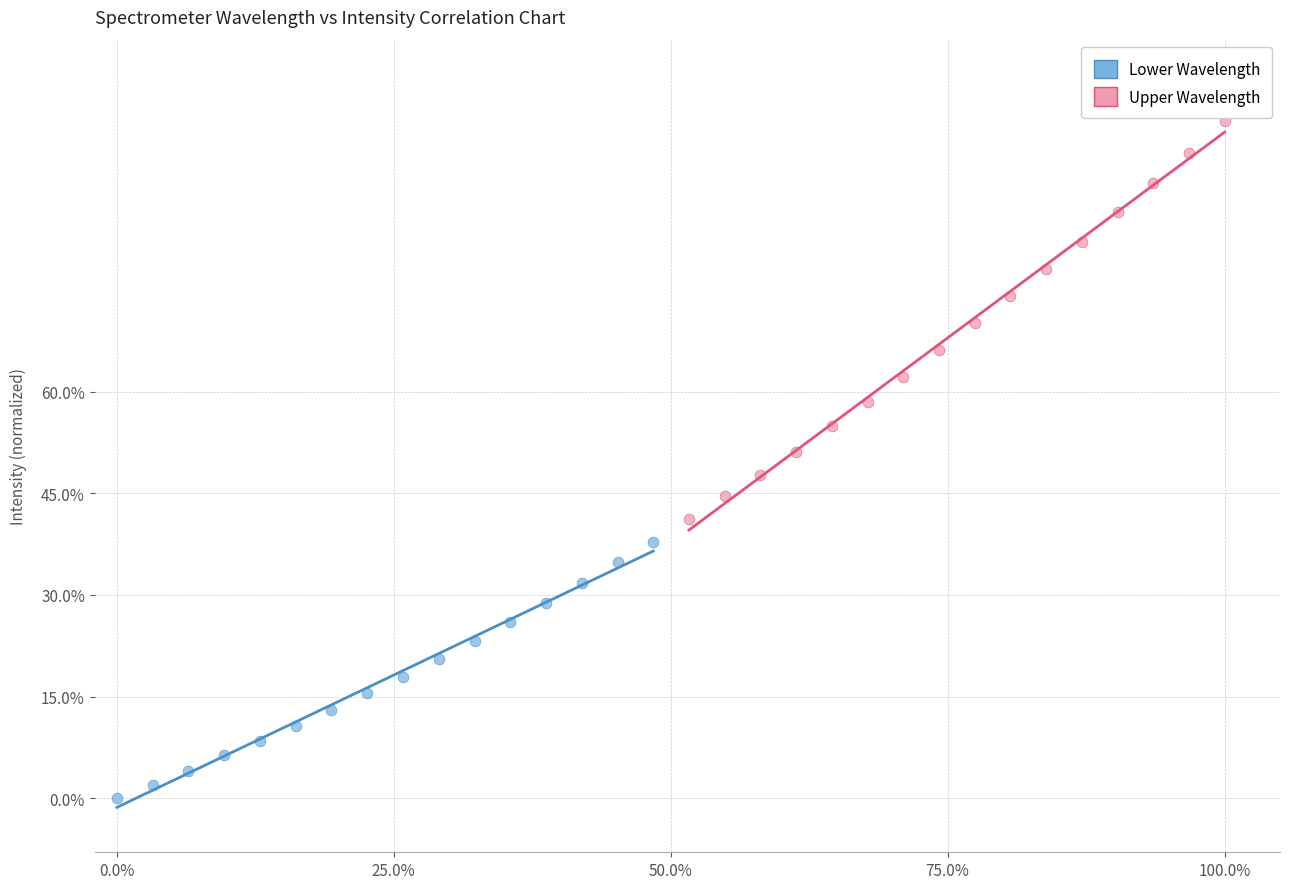

What are all the series names shown in the legend?

Lower Wavelength, Upper Wavelength